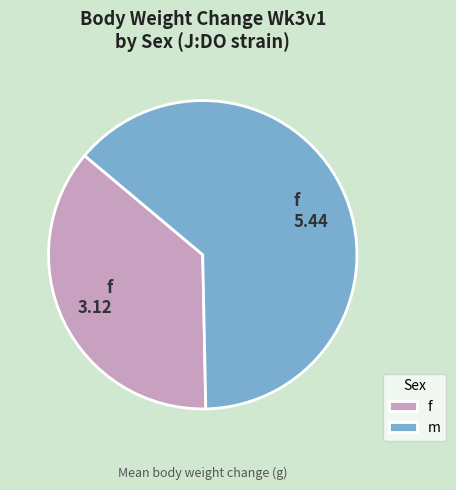

Which slice is the smallest?

f